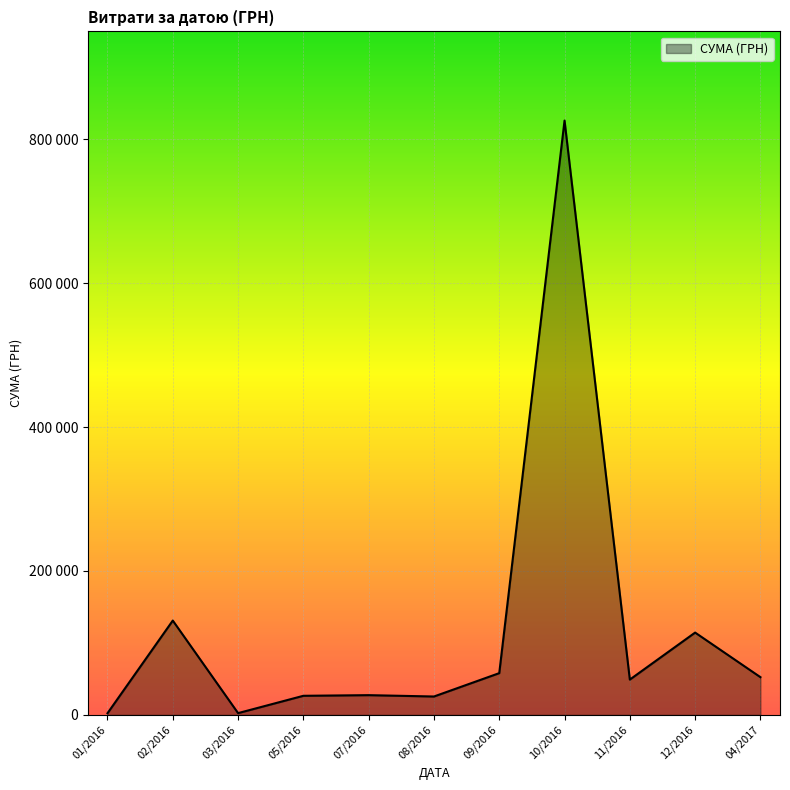

Which category has the highest value across all series?

10/2016